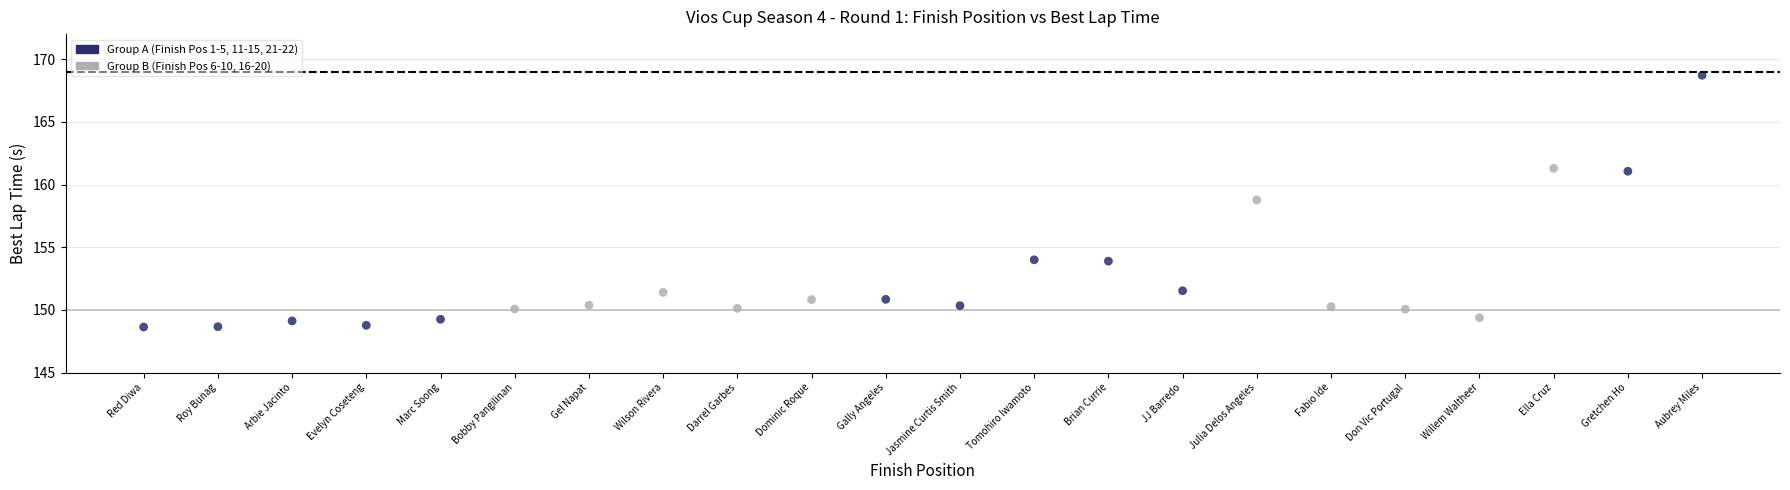

What is the range of X values (max minus min)?

21.0